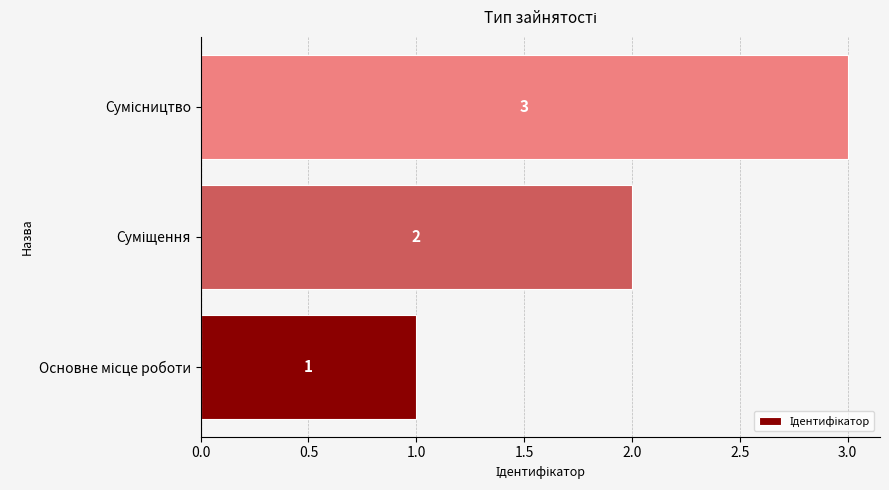

Count the values in the range 1 to 3.

3